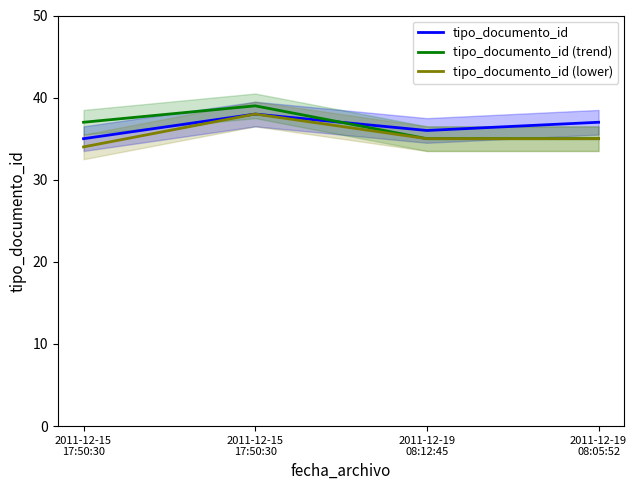

After their last crossing, which series has the higher values: tipo_documento_id (trend) or tipo_documento_id?

tipo_documento_id